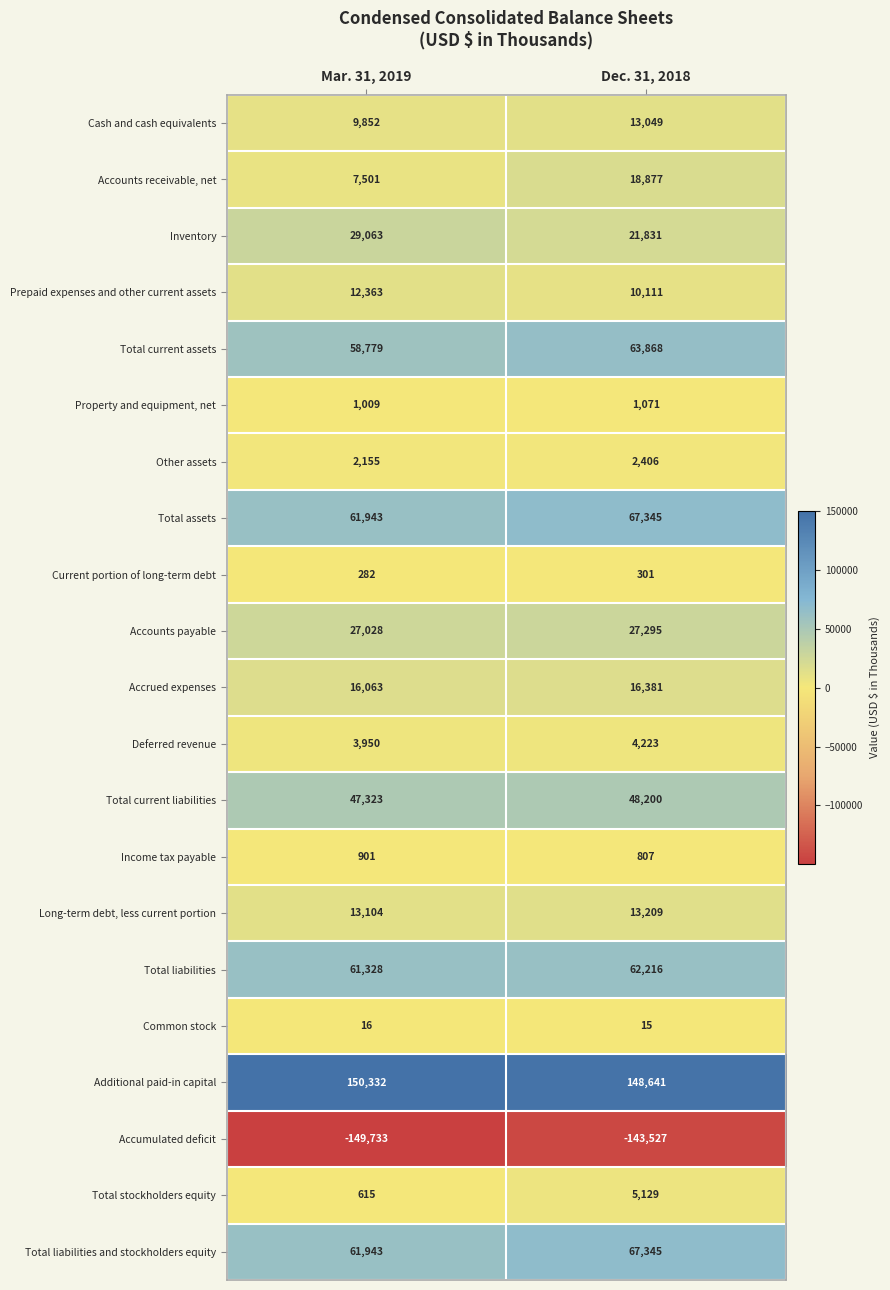

What is the sum of all Total assets values?

129288